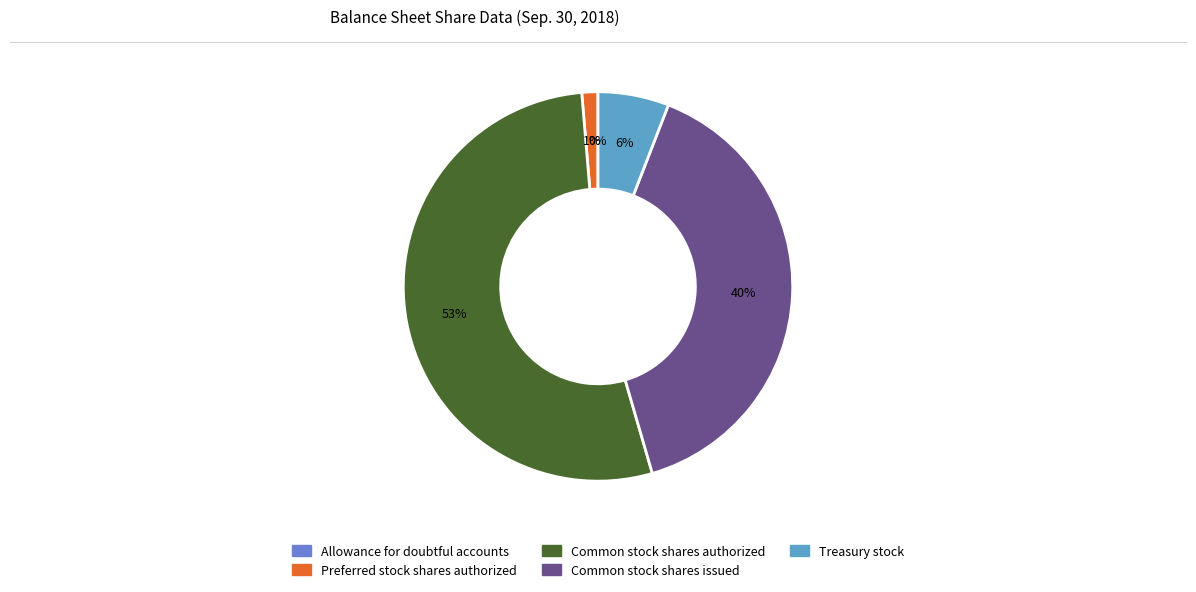

Do Common stock shares authorized and Common stock shares issued together represent more than half of the pie?

Yes